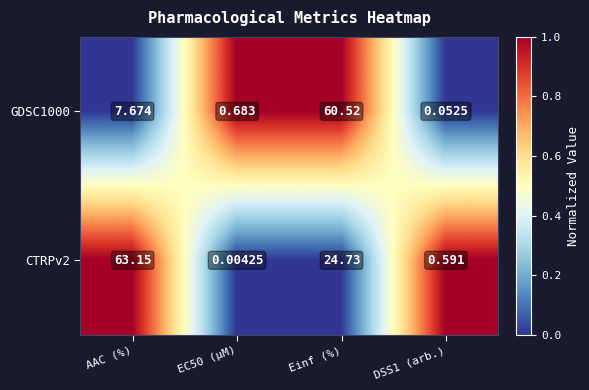

Which series has the largest total across all categories?

CTRPv2